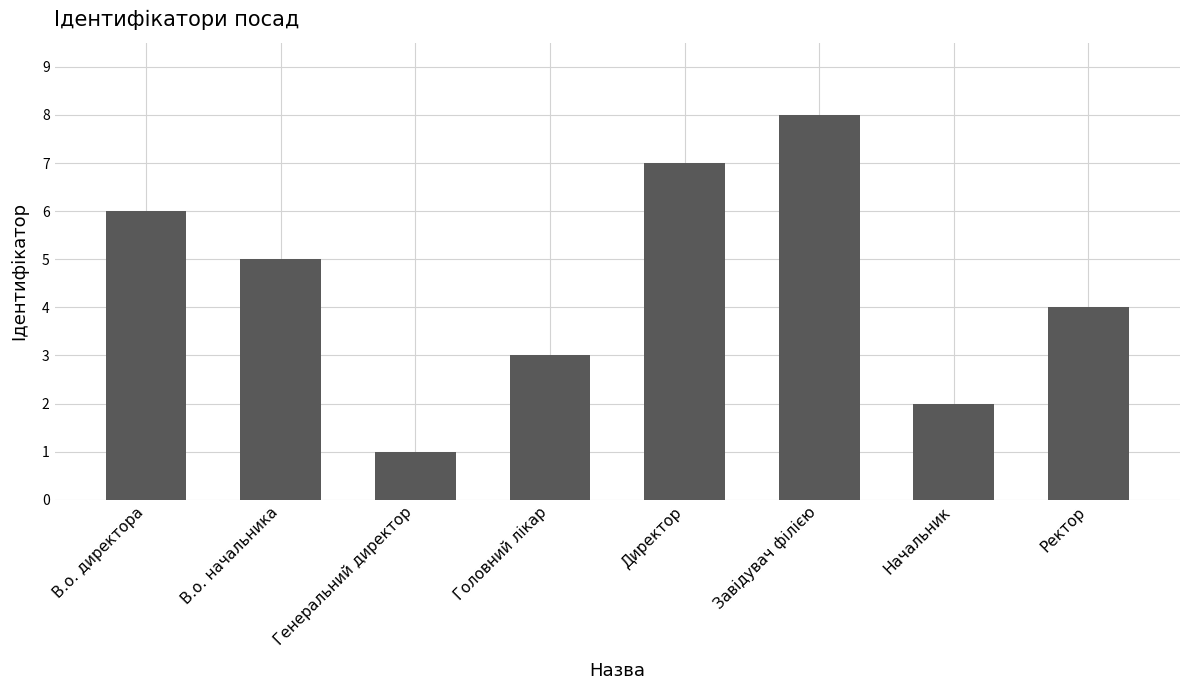

What is the change in value from В.о. директора to В.о. начальника?

-1